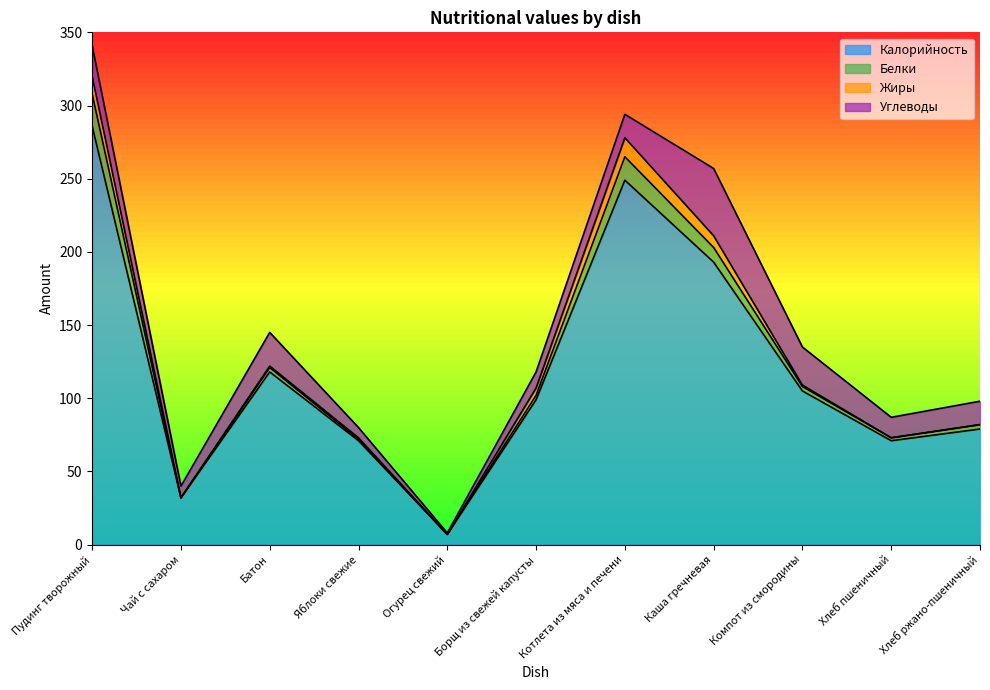

True or false: Жиры and Белки cross at least once.

True